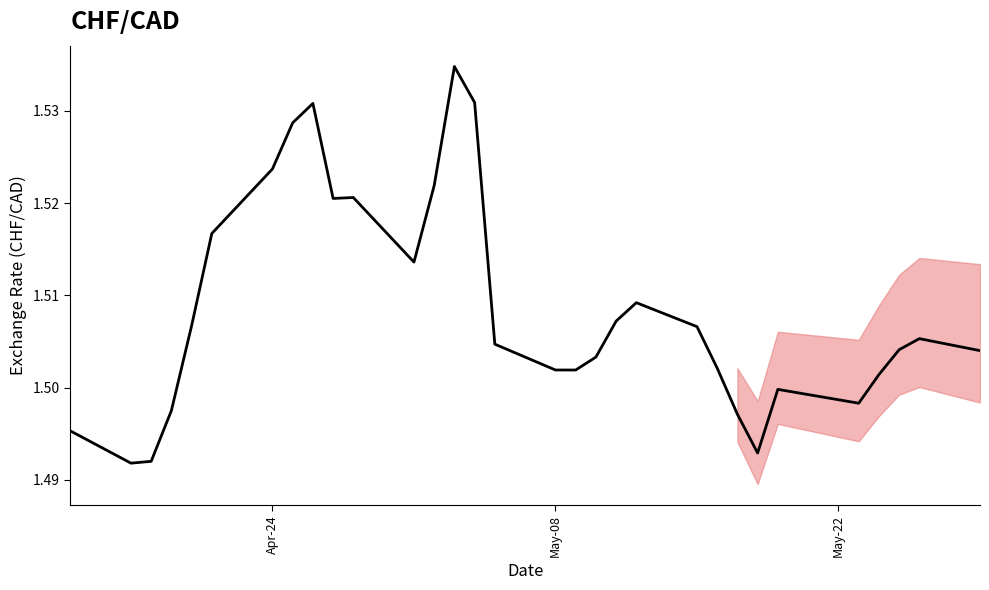

Is it true that the value at May-08 is 2.6?

False